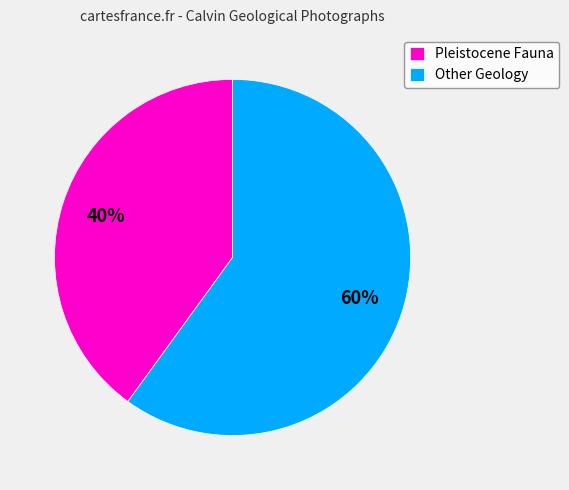

Is there a majority slice in this chart?

Yes